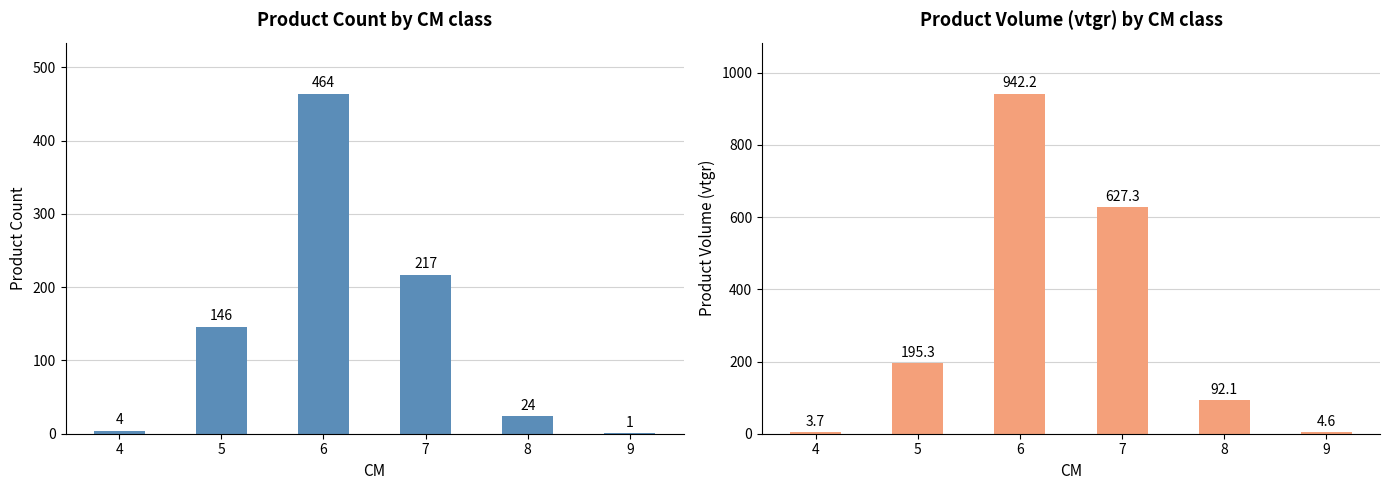

What is the spread (max minus min) of values at 8?

68.1